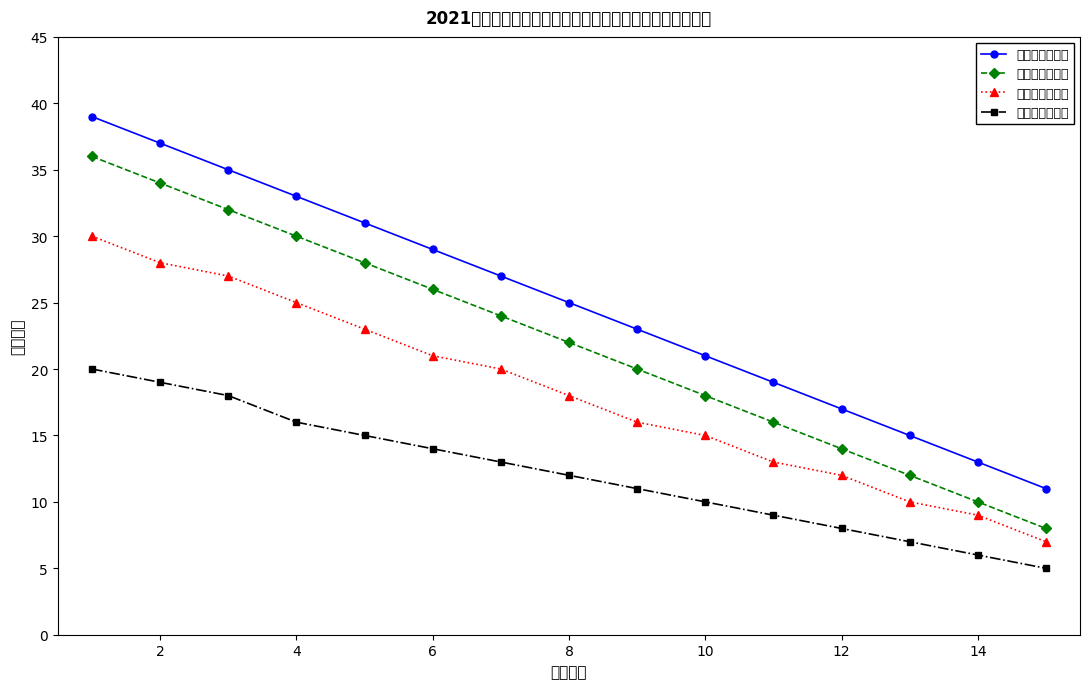

How many lines are shown in the chart?

4